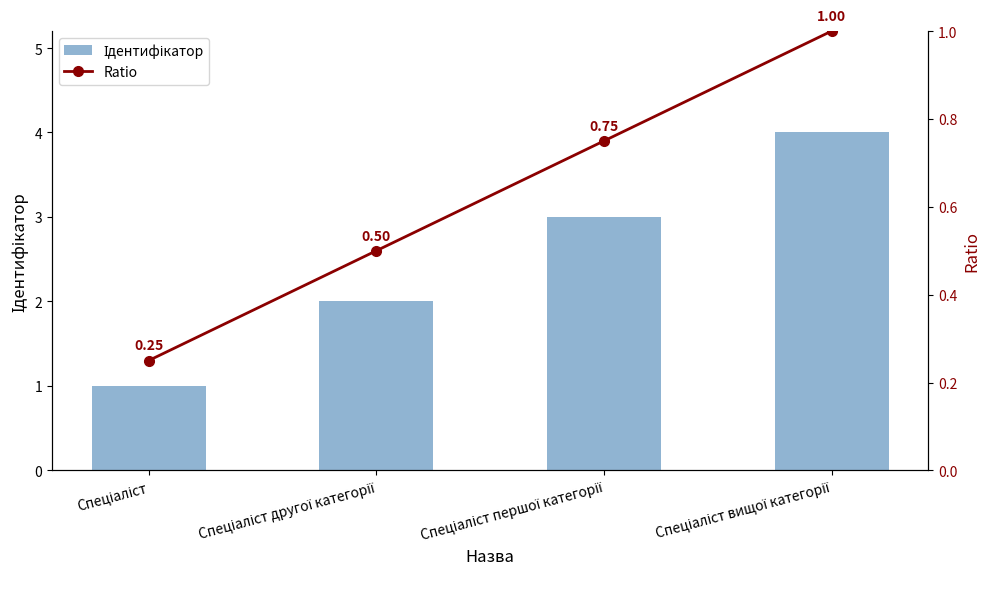

What are all the series names shown in the legend?

Ідентифікатор, Ratio